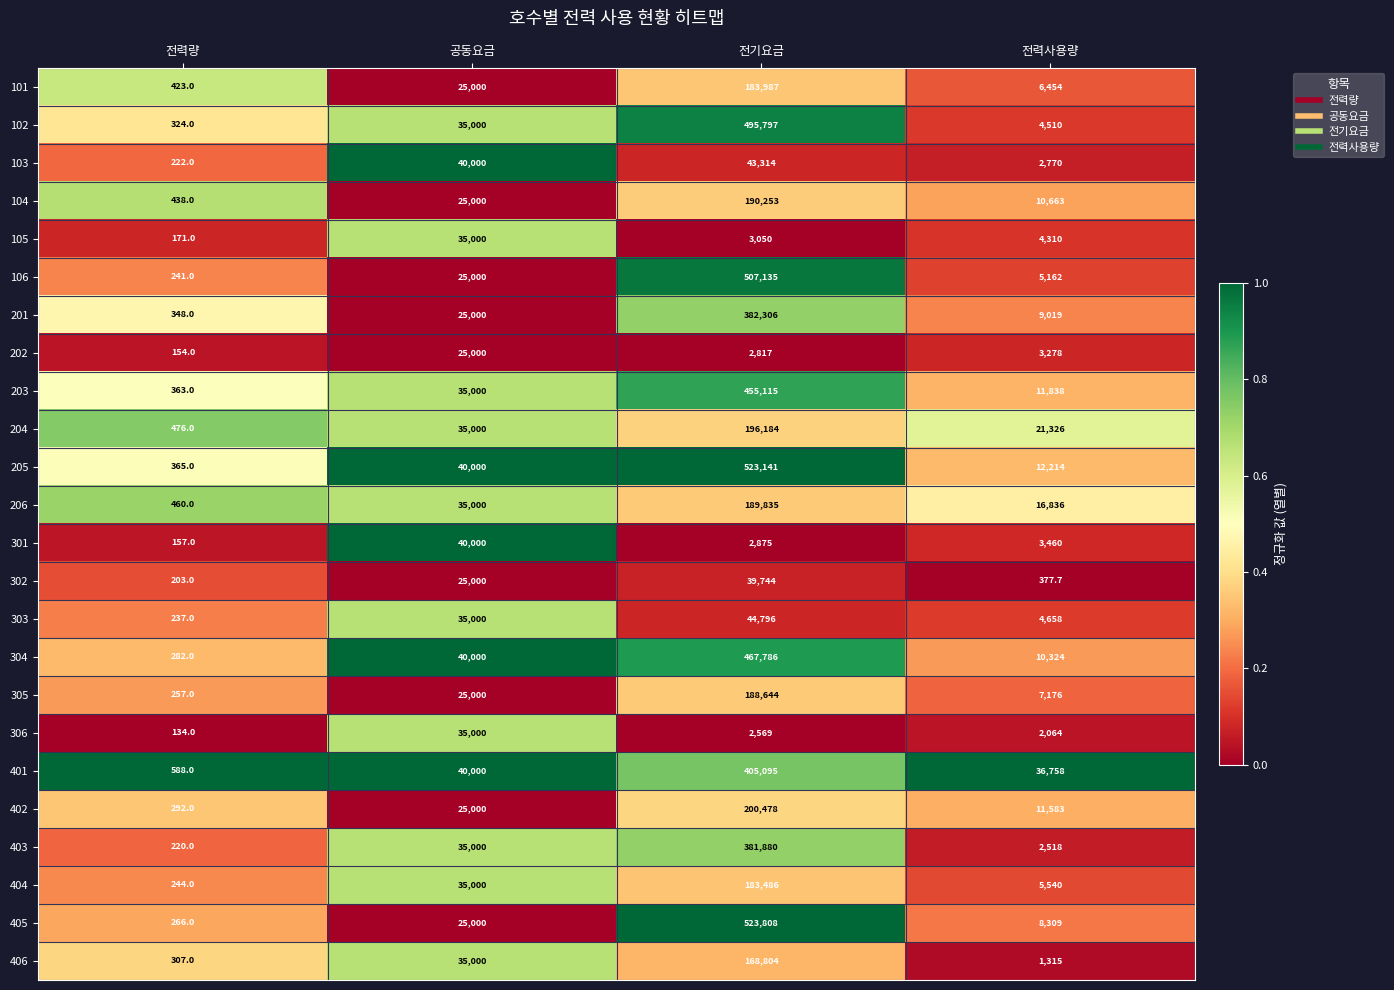

What value does the 101 series have at 전력량?

423.0